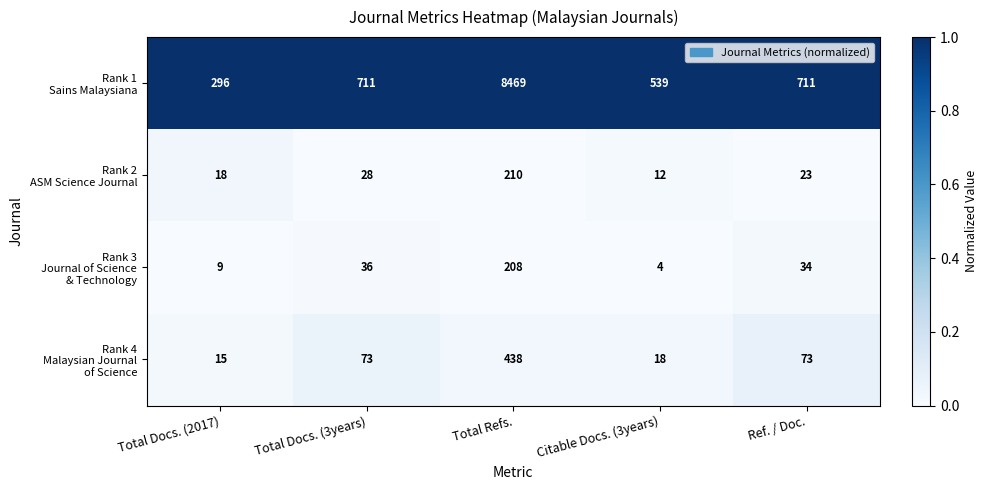

At which category is the sum across all series the highest?

Total Refs.